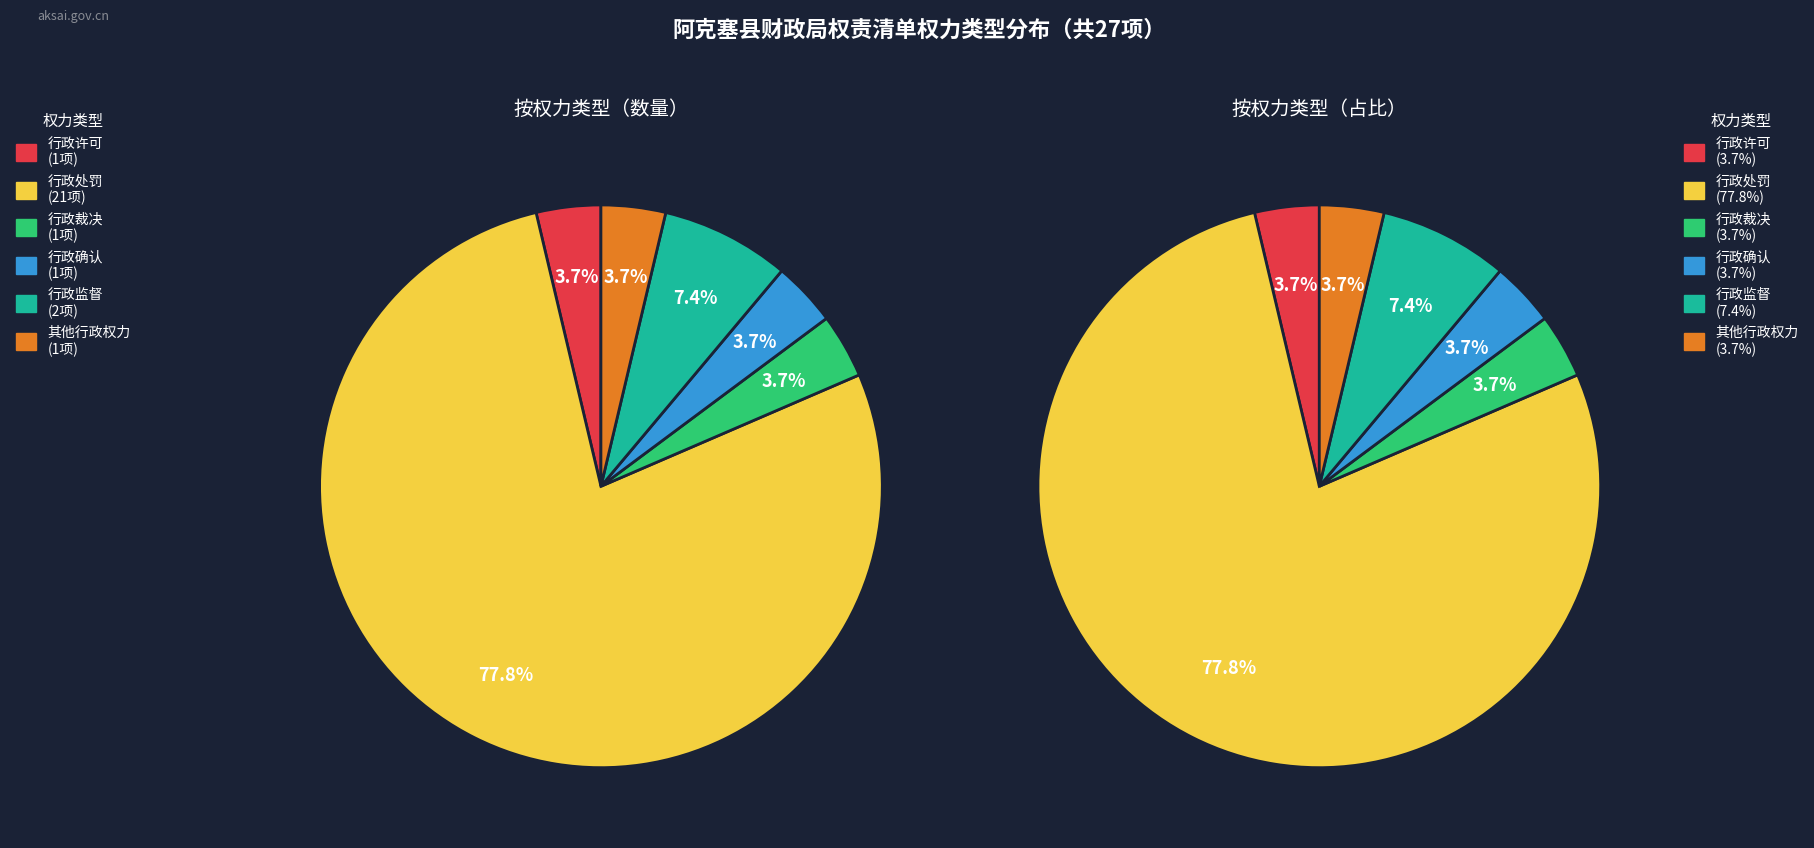

How many segments does this pie chart have?

6